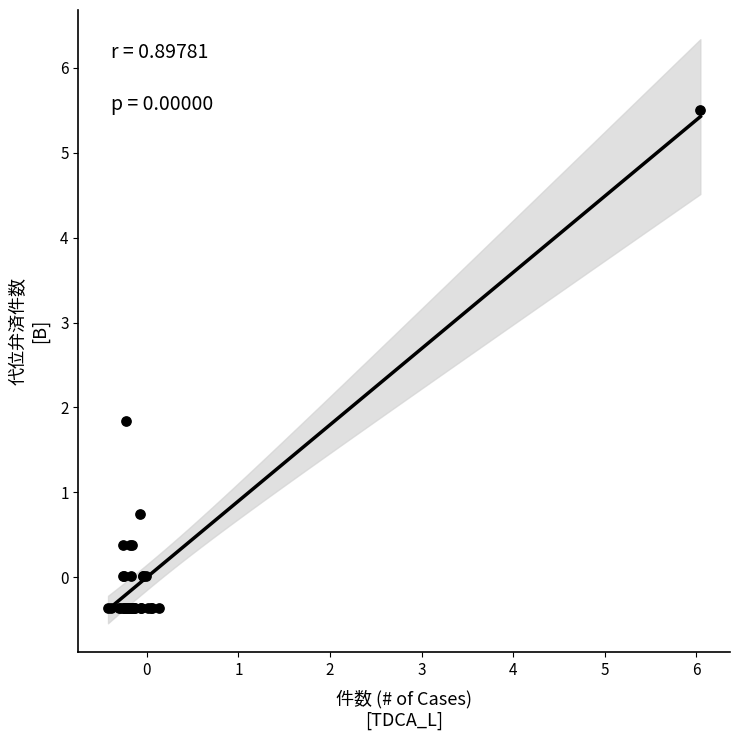

What Y value in the scatter plot is closest to 2?

1.8